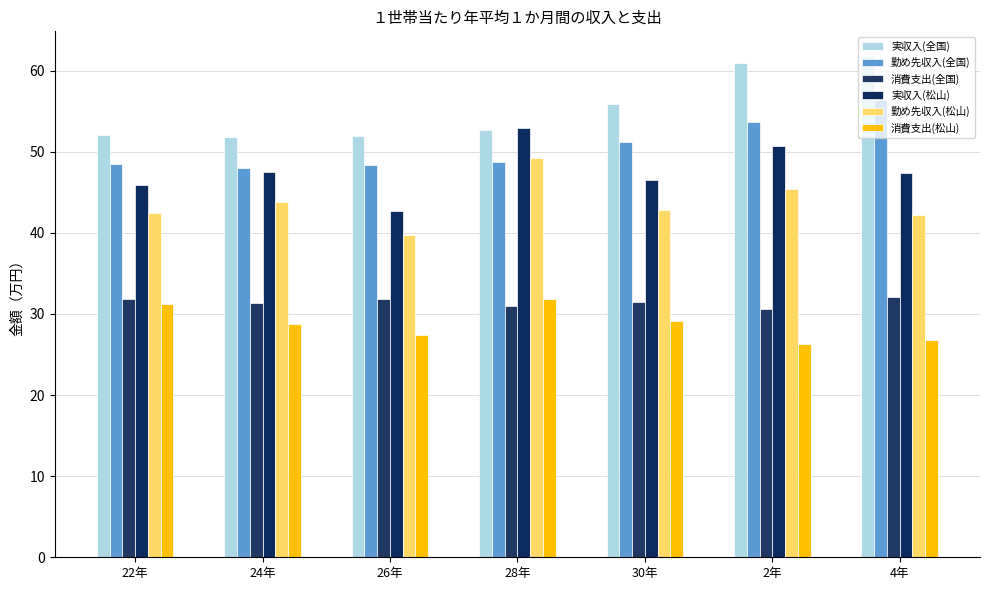

How many groups of bars are there?

7